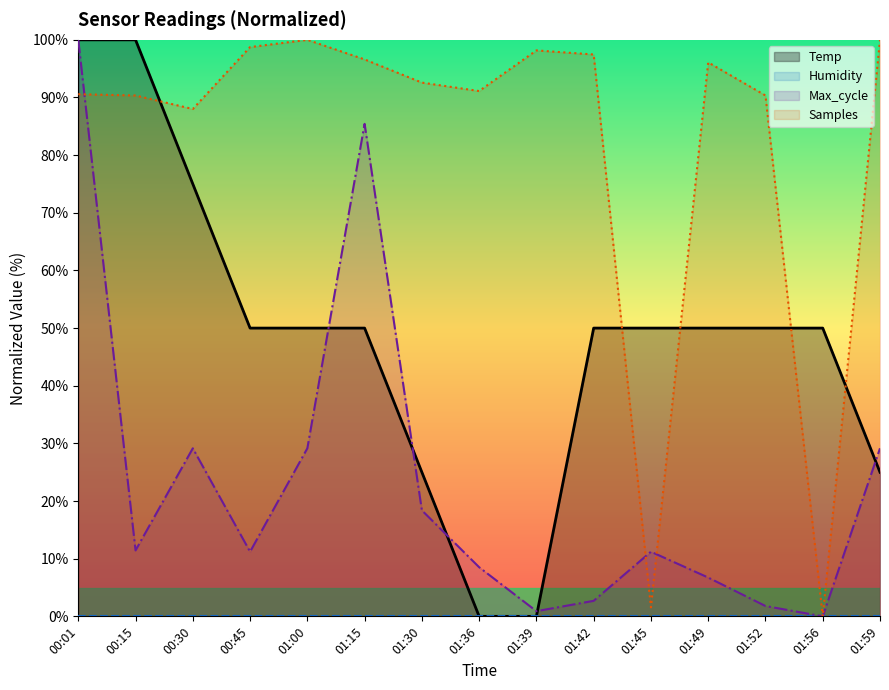

What is the difference between the Samples values at 01:49 and 01:36?

5.0